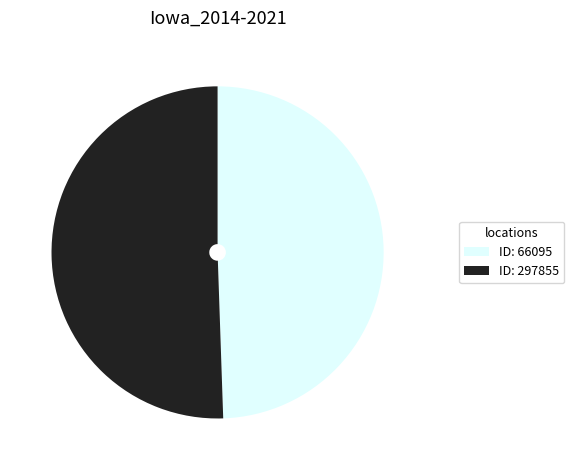

Rank the categories by value from highest to lowest.

ID: 297855, ID: 66095